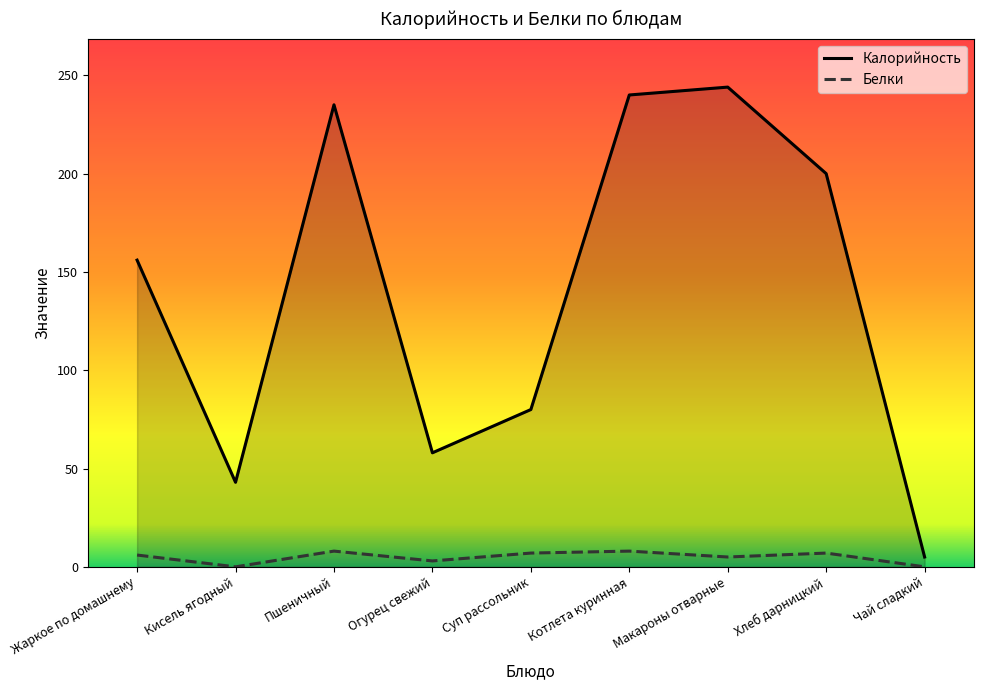

Is the value of Белки at Огурец свежий greater than the value of Калорийность at Макароны отварные?

No